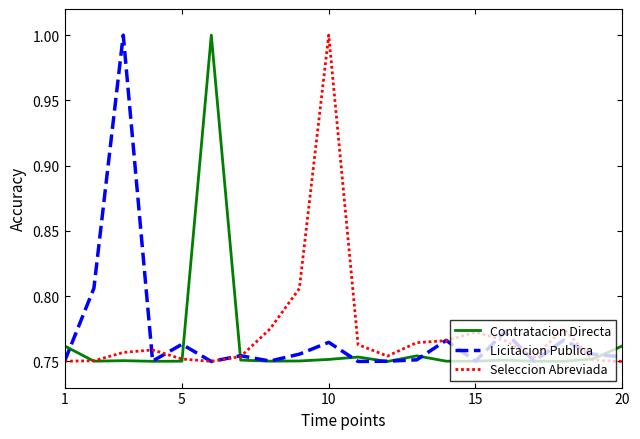

List the series in order of their overall mean, lowest first.

Contratacion Directa, Licitacion Publica, Seleccion Abreviada